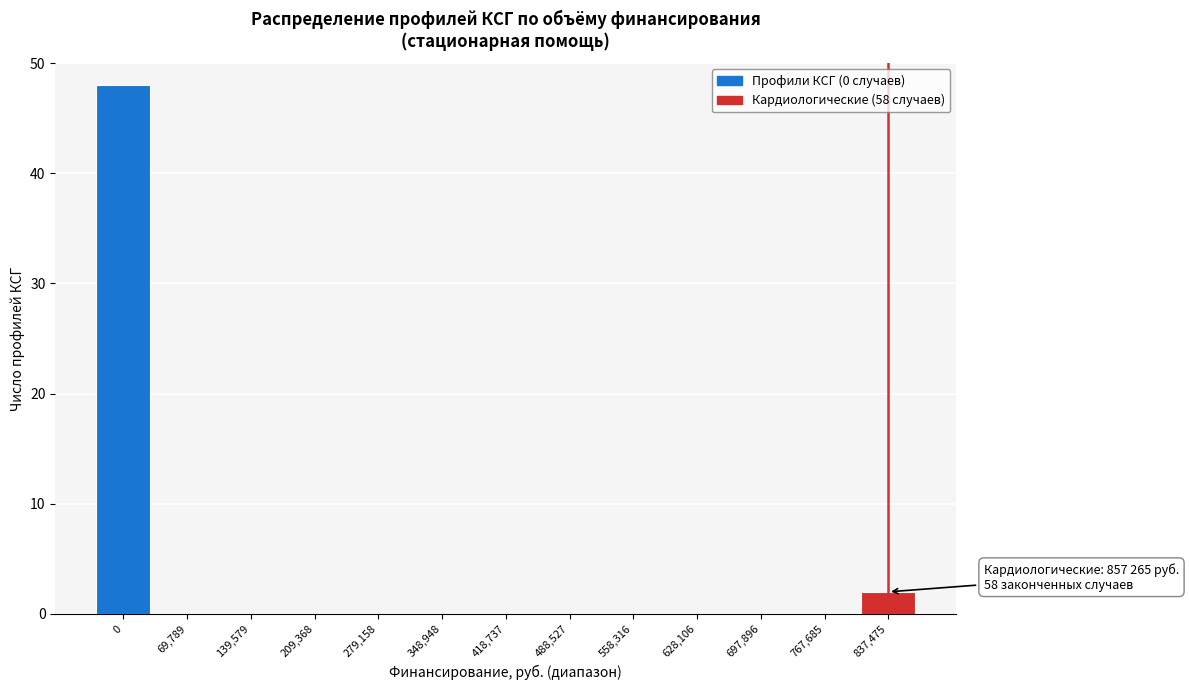

Reading left to right, transcribe all the data shown in this chart.

0=48	69,789=0	139,579=0	209,368=0	279,158=0	348,948=0	418,737=0	488,527=0	558,316=0	628,106=0	697,896=0	767,685=0	837,475=2